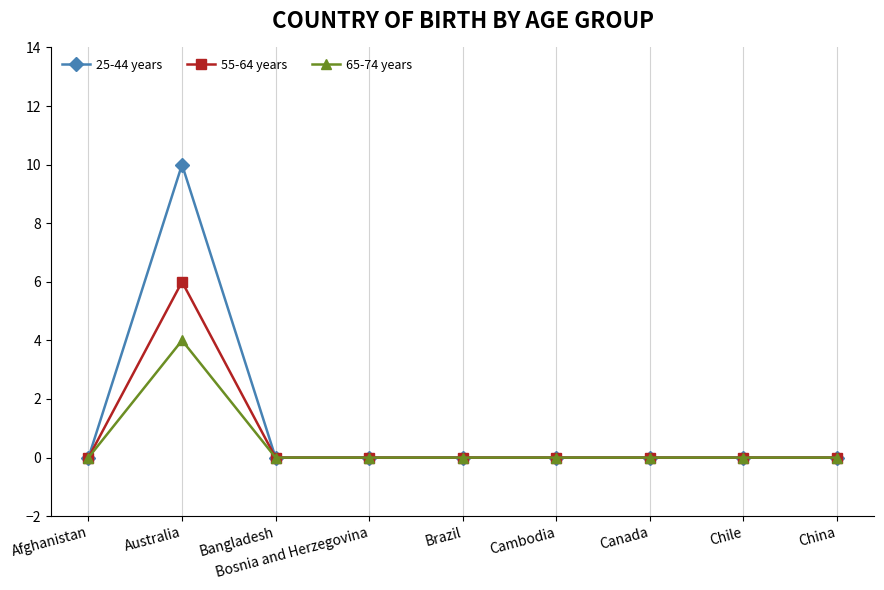

Count the 65-74 years values in the range 0 to 1.

8